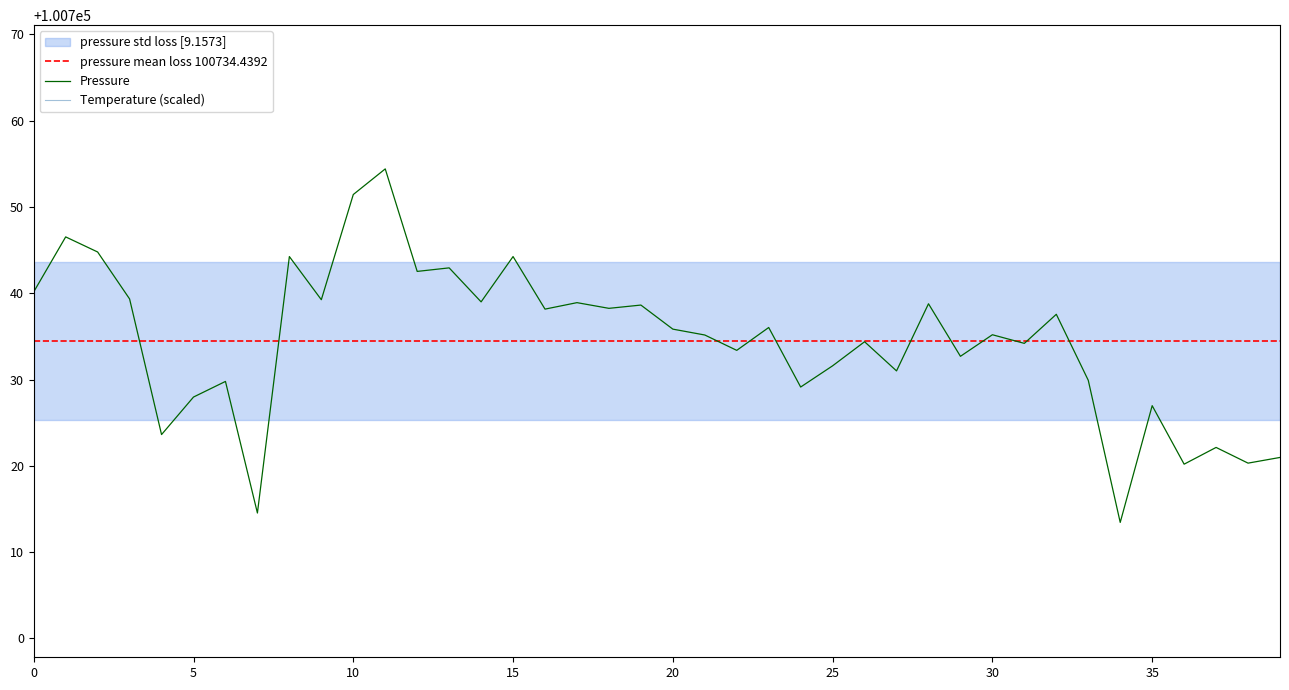

The value of Pressure at 25 is 100731.6. True or false?

True